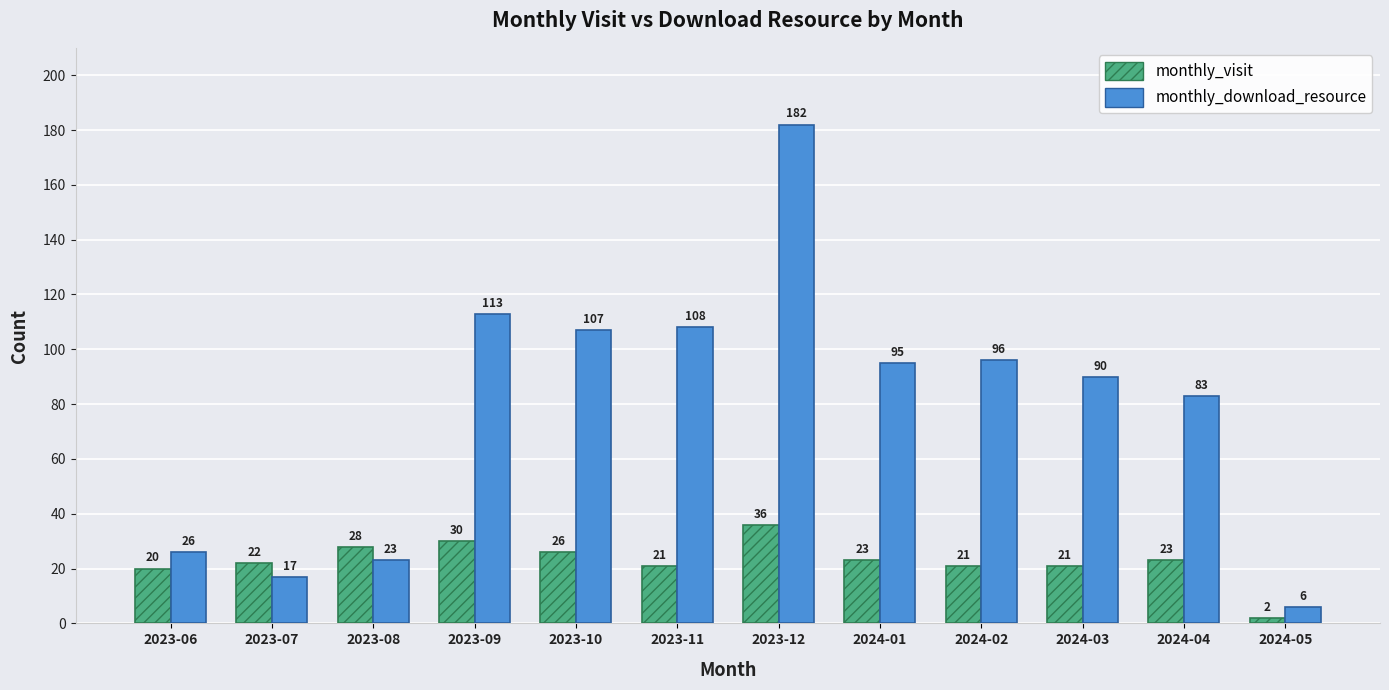

What is the highest value of the monthly_visit series?

36